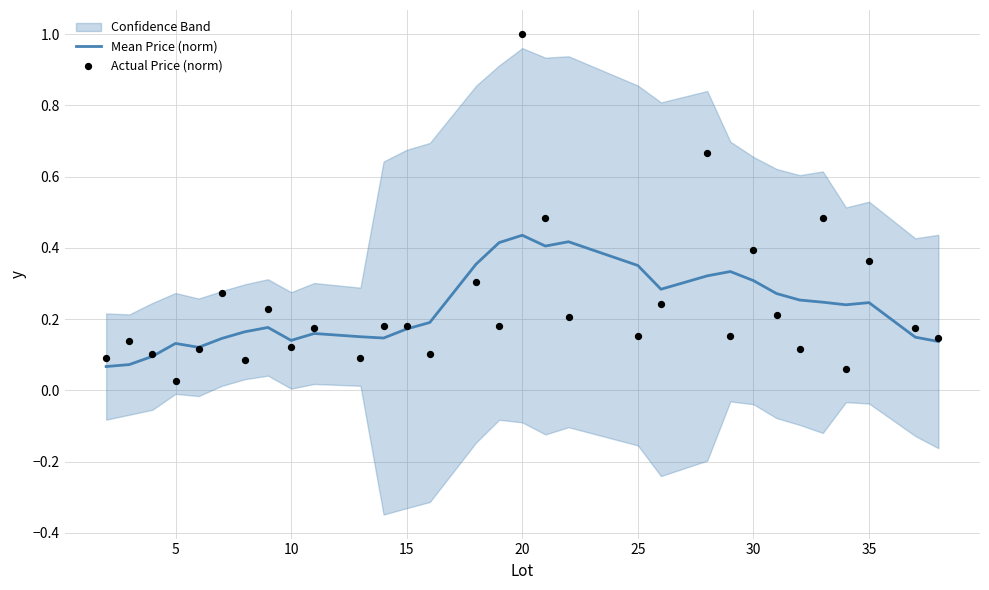

The Mean Price (norm) series shows 0.1 at 30. True or false?

False